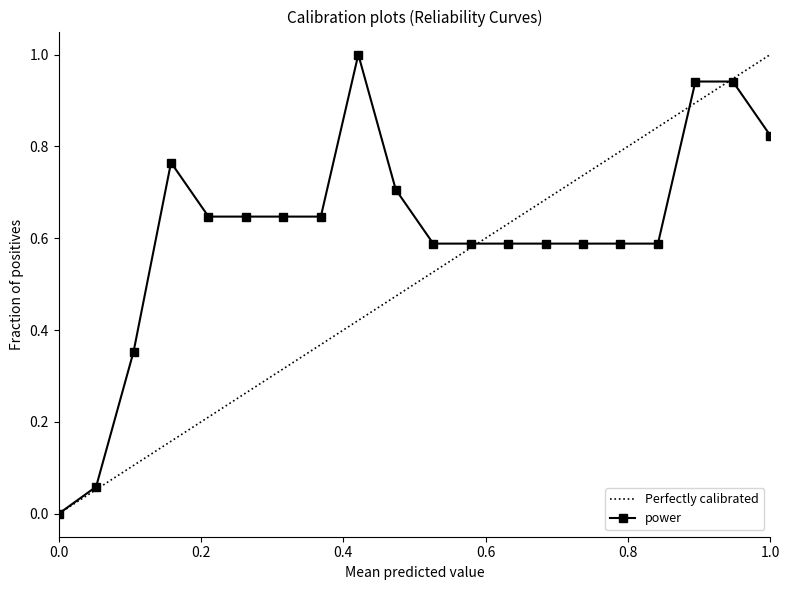

How many values are above zero?

19